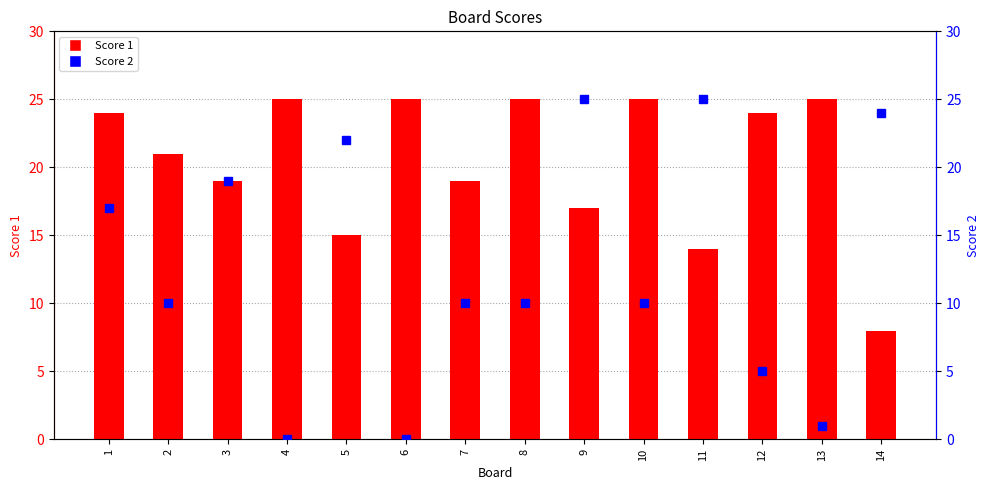

What is the difference between the maximum and minimum values in the Score 2 series?

25